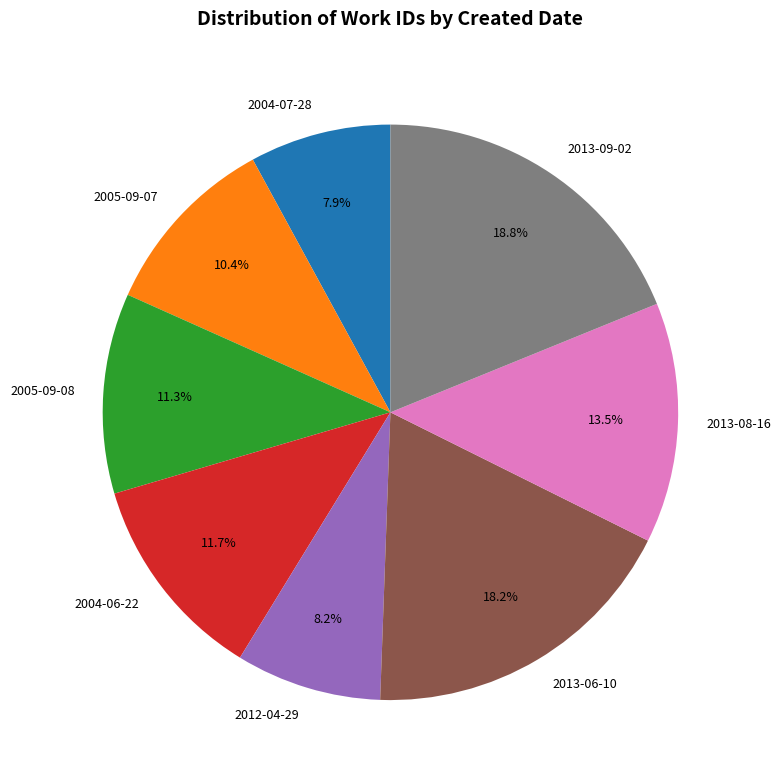

How much of the chart is everything except 2012-04-29?

91.8%